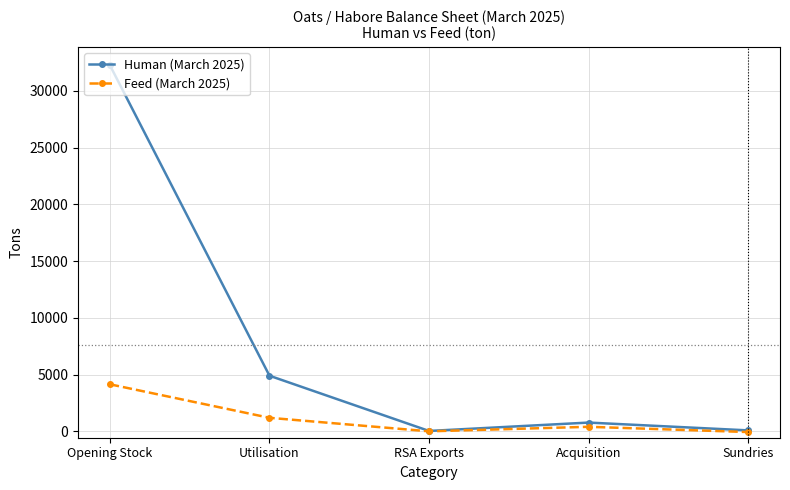

How many data points does each series have?

5